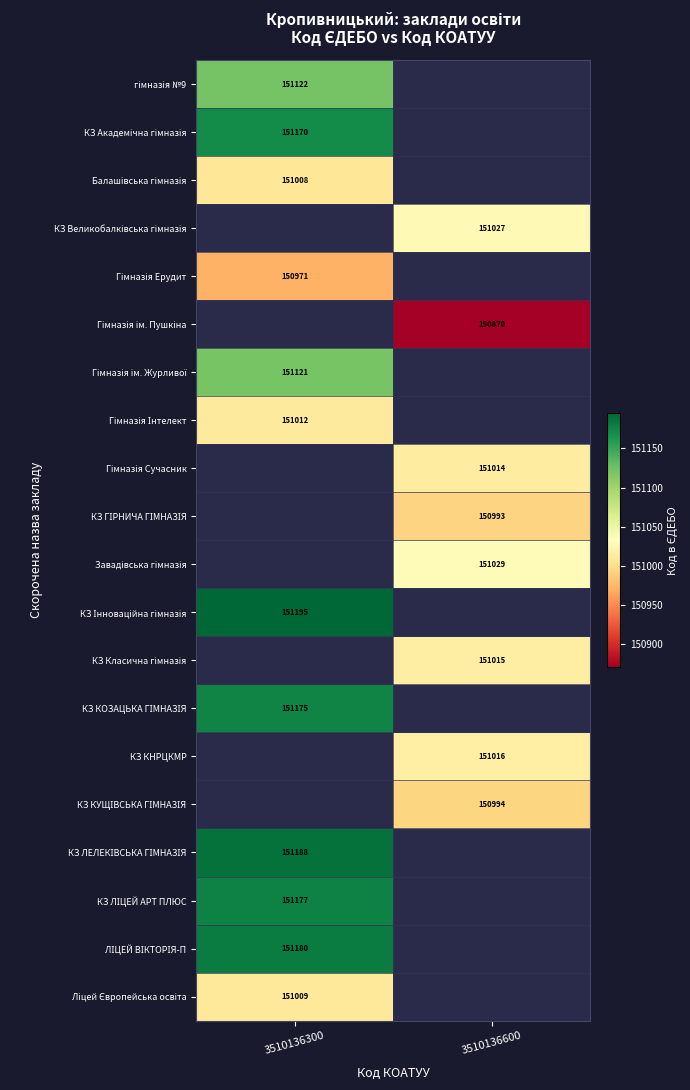

Which series has the largest range (max minus min)?

гімназія №9